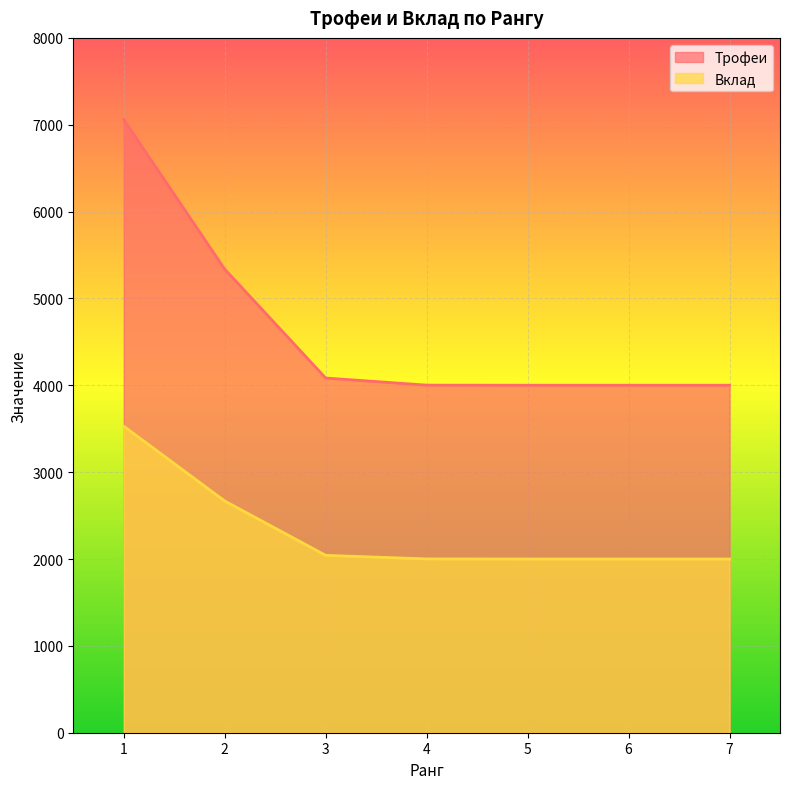

Rank the series by their average value, from highest to lowest.

Трофеи, Вклад